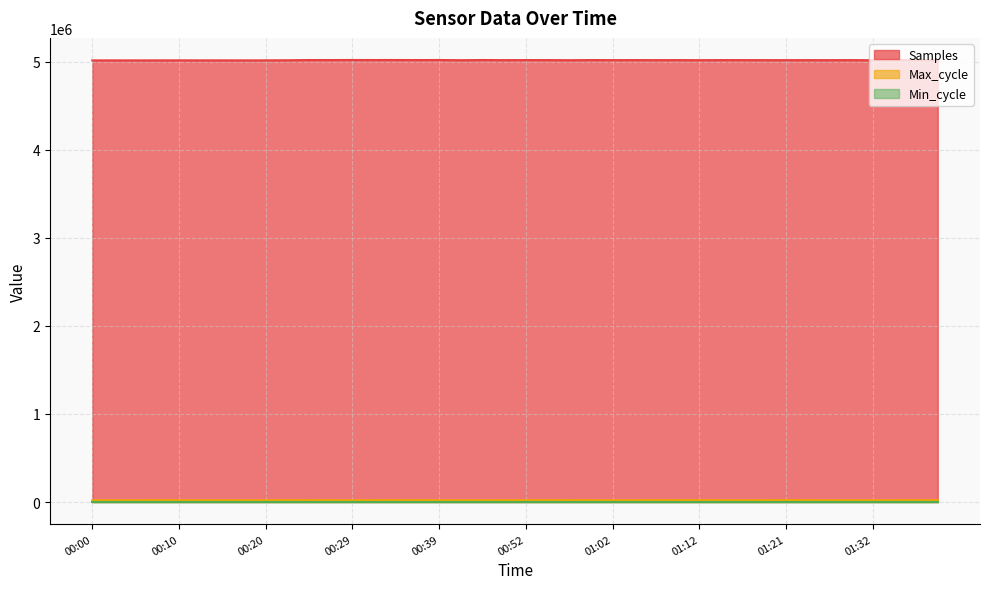

At which label is Max_cycle closest to 20845?

00:37